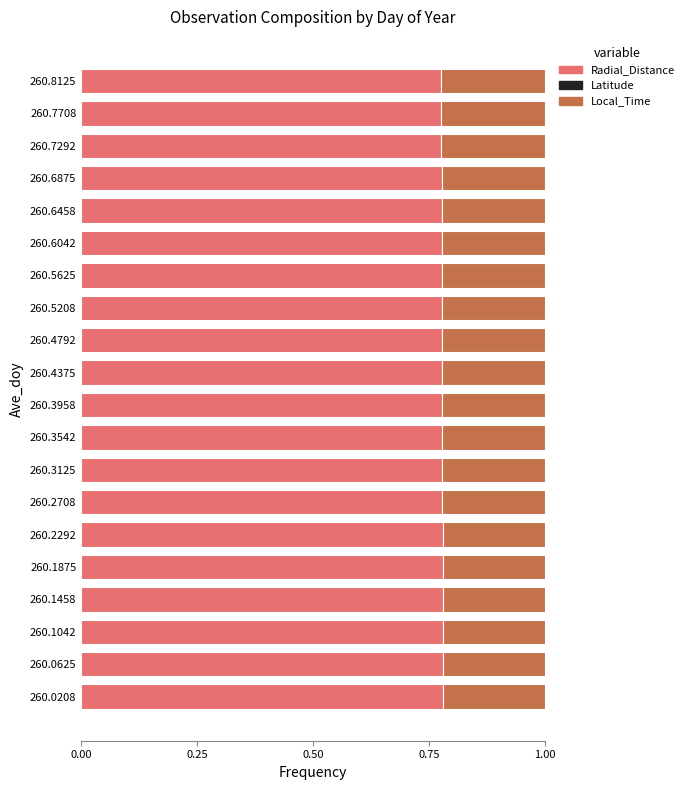

Reading right to left, transcribe all the data shown in this chart.

Radial_Distance: 0.9	0.9	0.9	0.9	0.9	0.9	0.9	0.9	0.9	0.9	0.9	0.9	0.9	0.9	0.9	0.9	0.9	0.9	0.9	0.9
Latitude: -0.1	-0.1	-0.1	-0.1	-0.1	-0.1	-0.1	-0.1	-0.1	-0.1	-0.1	-0.1	-0.1	-0.1	-0.1	-0.1	-0.1	-0.1	-0.1	-0.1
Local_Time: 0.2	0.2	0.2	0.2	0.2	0.2	0.2	0.2	0.2	0.2	0.2	0.2	0.2	0.2	0.2	0.2	0.2	0.2	0.2	0.2